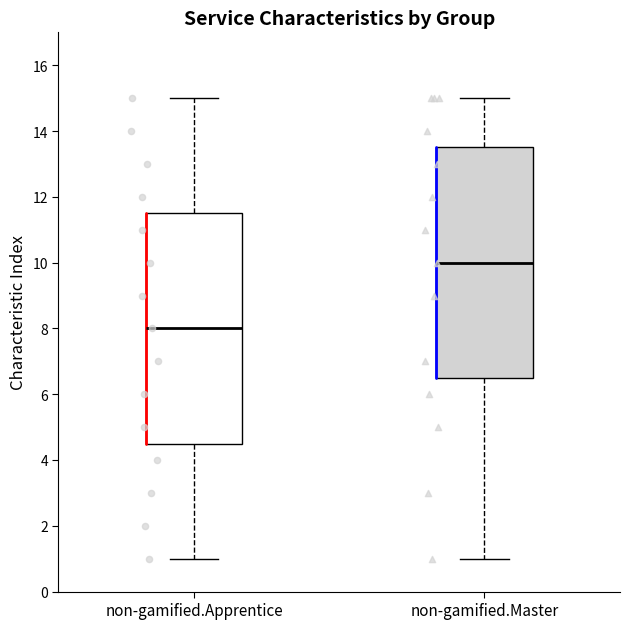

Reading left to right, read every box against the y-axis: the position of its median line, the range the box covers, and the ends of its whiskers. The values are not printed on the chart, so give them approximately, as read against the axis.

non-gamified.Apprentice: median 8.0, box 4.6 to 11.6, whiskers 1.0 to 15.0
non-gamified.Master: median 10.0, box 6.6 to 13.6, whiskers 1.0 to 15.0